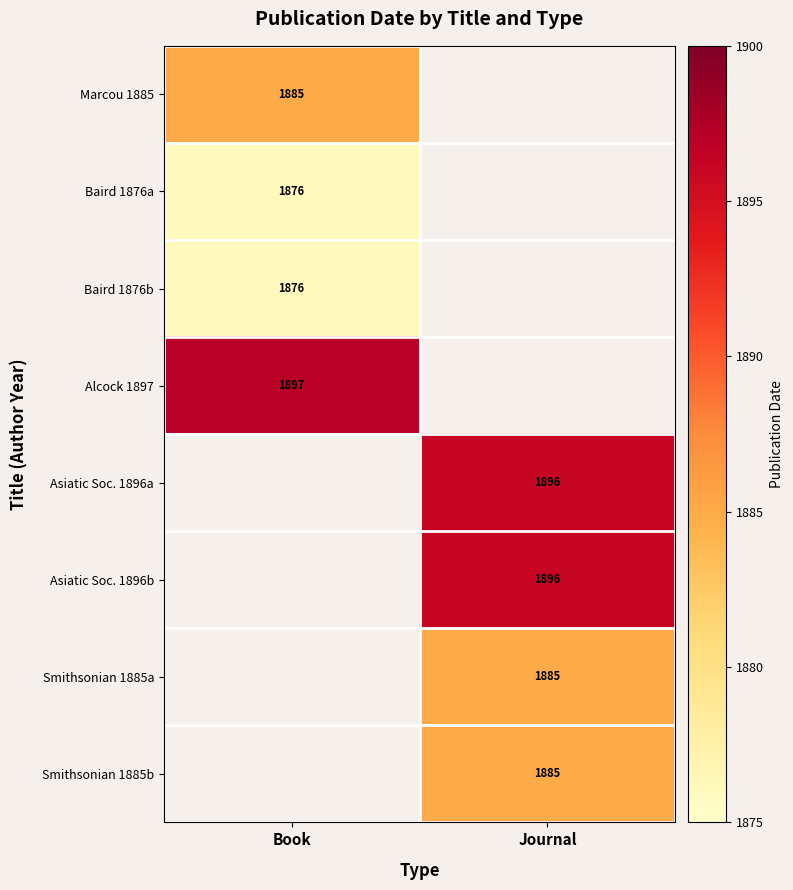

The value of Asiatic Soc. 1896b at Journal is 2842.1. True or false?

False